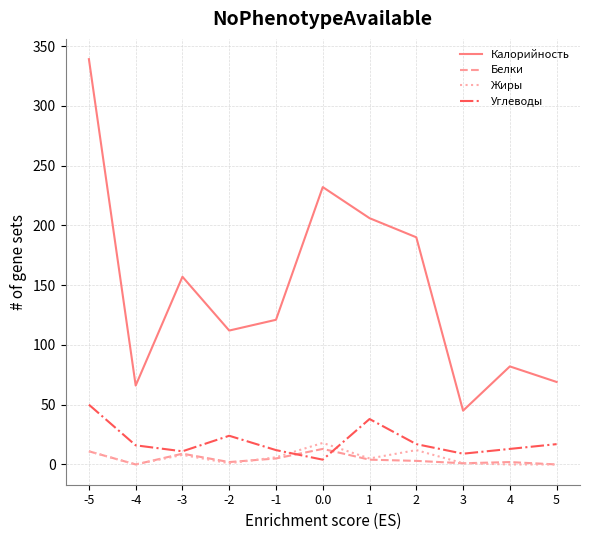

Which series has the largest total across all categories?

Калорийность